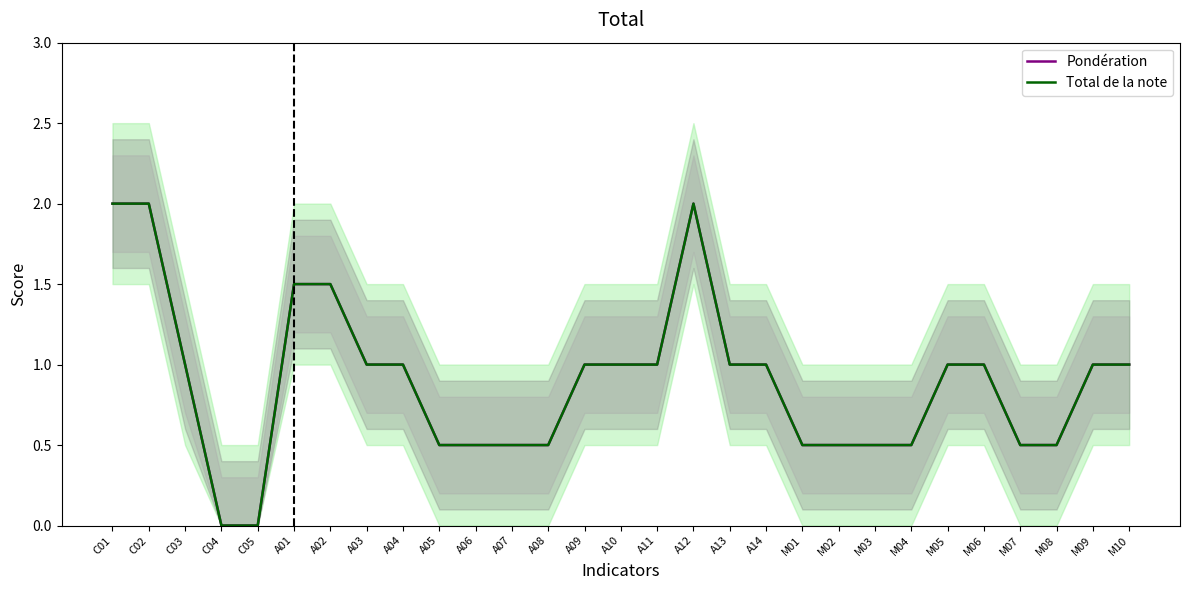

True or false: Pondération and Total de la note cross at least once.

False